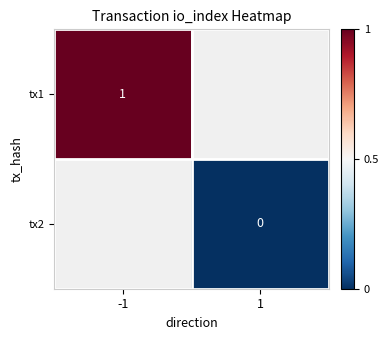

The value of tx1 at -1 is 0.7. True or false?

False